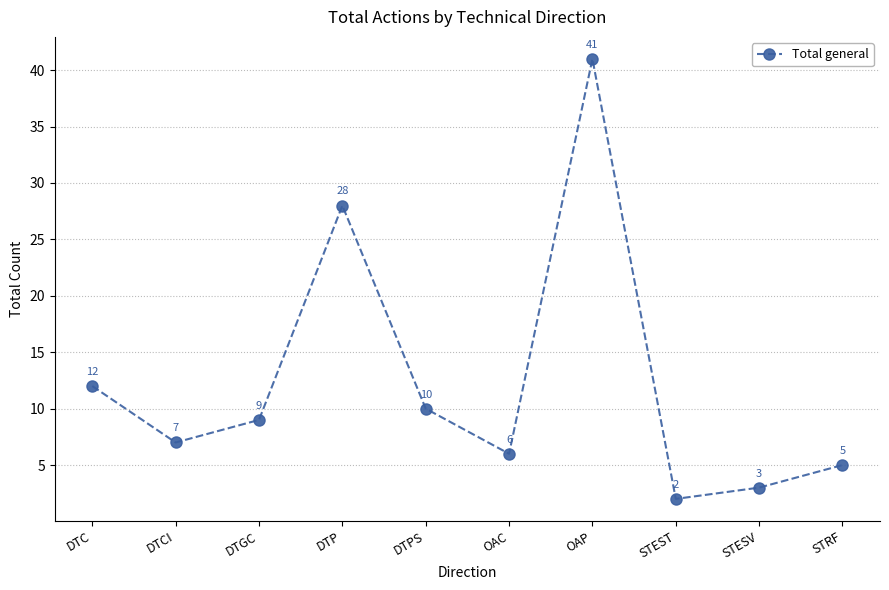

Reading left to right, list all the values displayed in this chart.

12	7	9	28	10	6	41	2	3	5